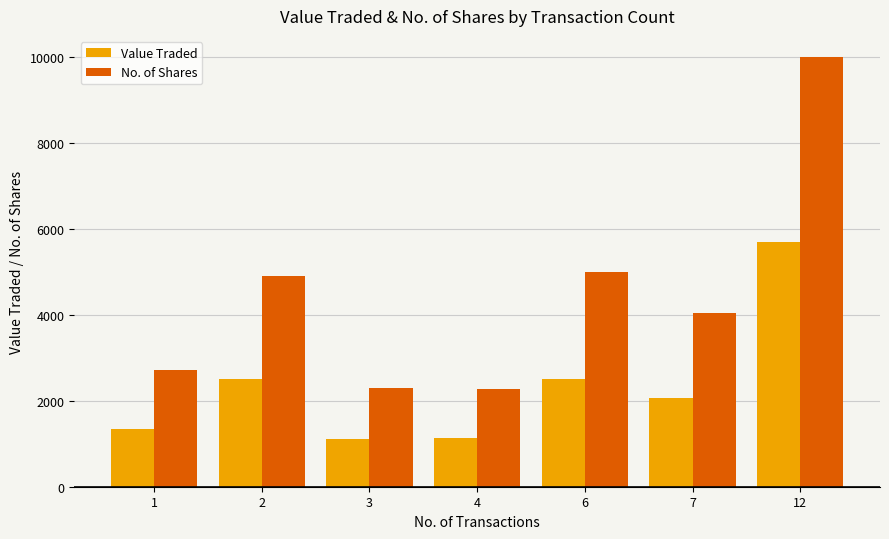

What is the spread (max minus min) of values at 7?

1978